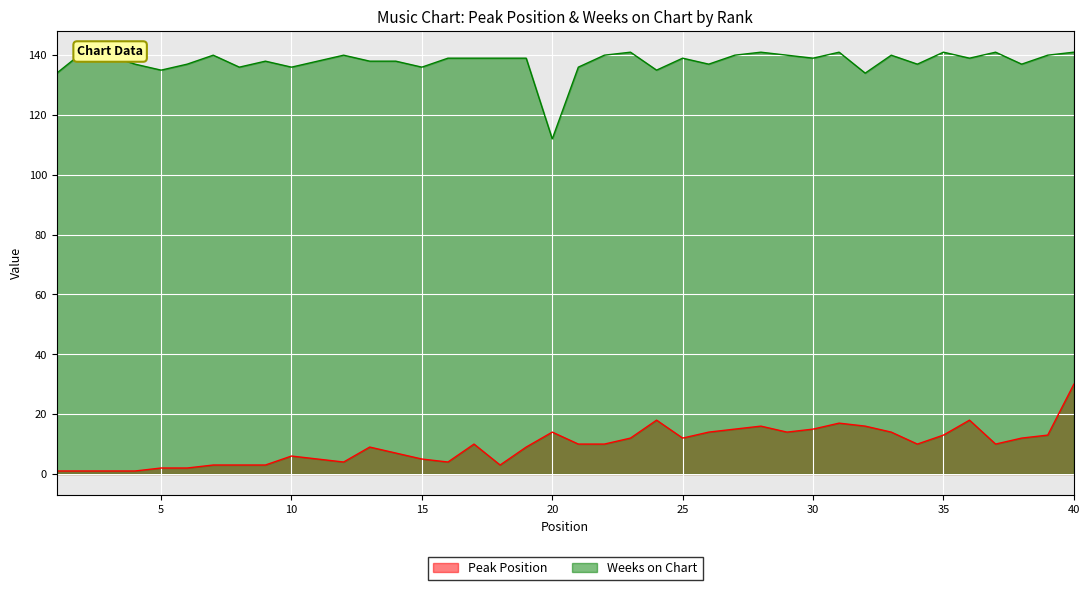

Reading left to right, extract all data points from this chart.

Peak Position: 1	1	1	1	2	2	3	3	3	6	5	4	9	7	5	4	10	3	9	14	10	10	12	18	12	14	15	16	14	15	17	16	14	10	13	18	10	12	13	30
Weeks on Chart: 134	141	140	137	135	137	140	136	138	136	138	140	138	138	136	139	139	139	139	112	136	140	141	135	139	137	140	141	140	139	141	134	140	137	141	139	141	137	140	141